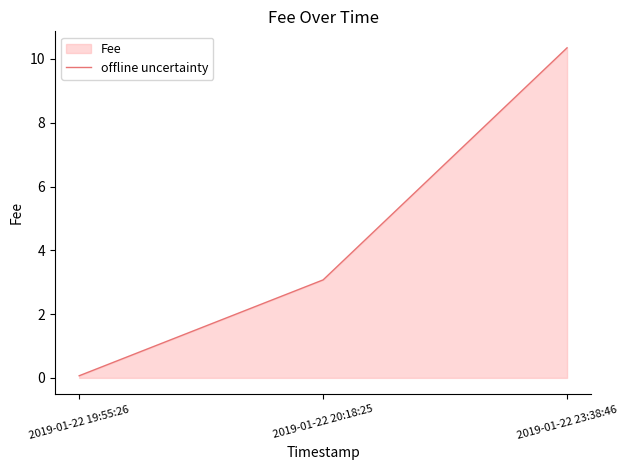

The value at 2019-01-22 23:38:46 is 10.3. True or false?

True